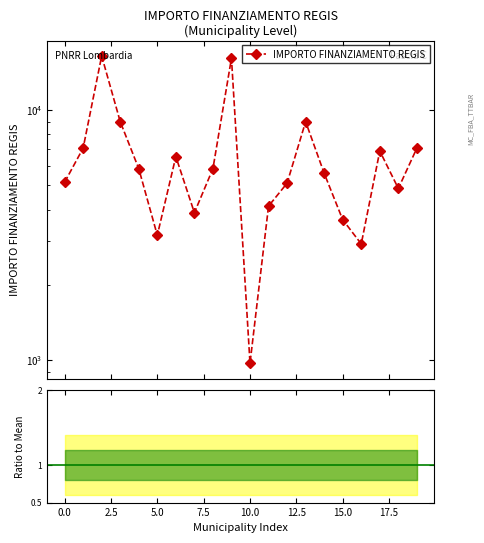

What is the smallest value displayed?

972